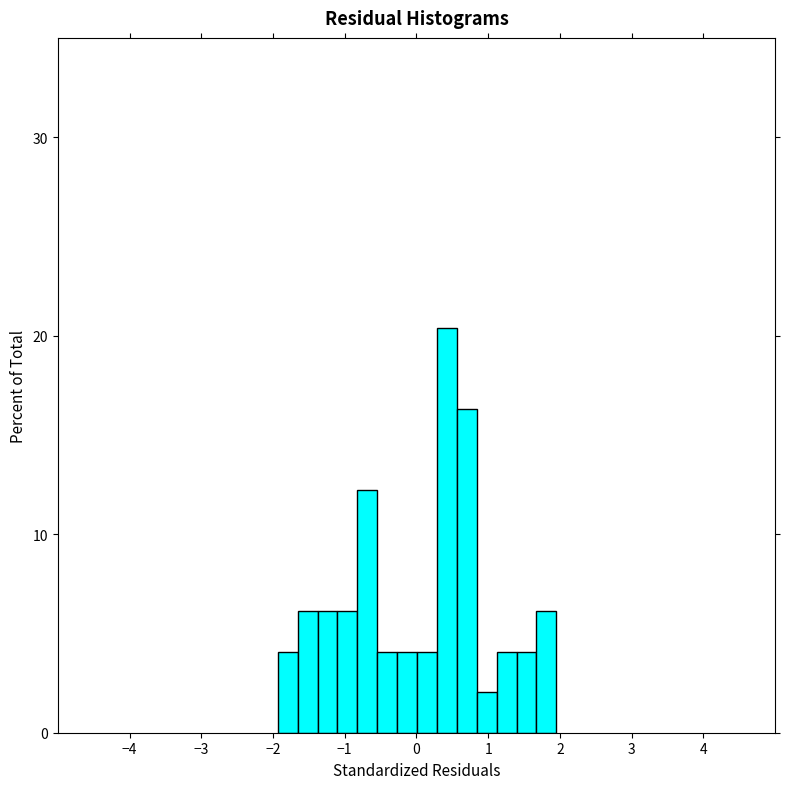

Read against the x-axis, roughly where is the centre of the tallest bar?

0.4